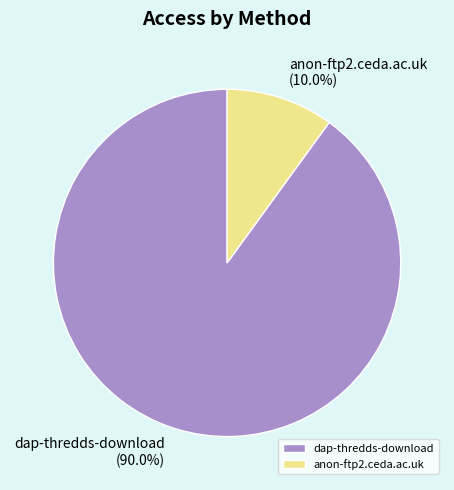

Rank the categories by value from lowest to highest.

anon-ftp2.ceda.ac.uk, dap-thredds-download